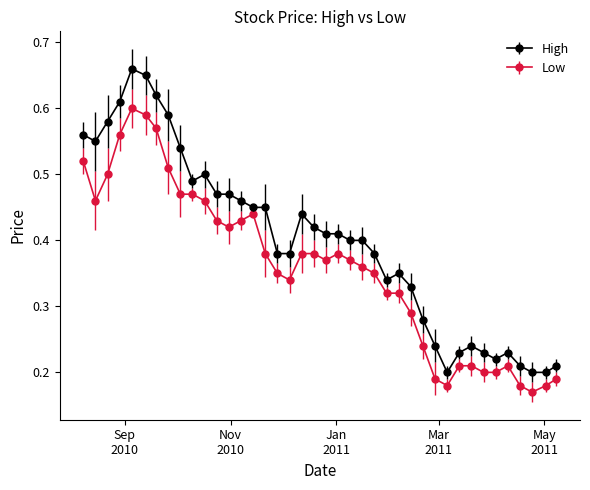

At how many categories does at least one series exceed 0?

40